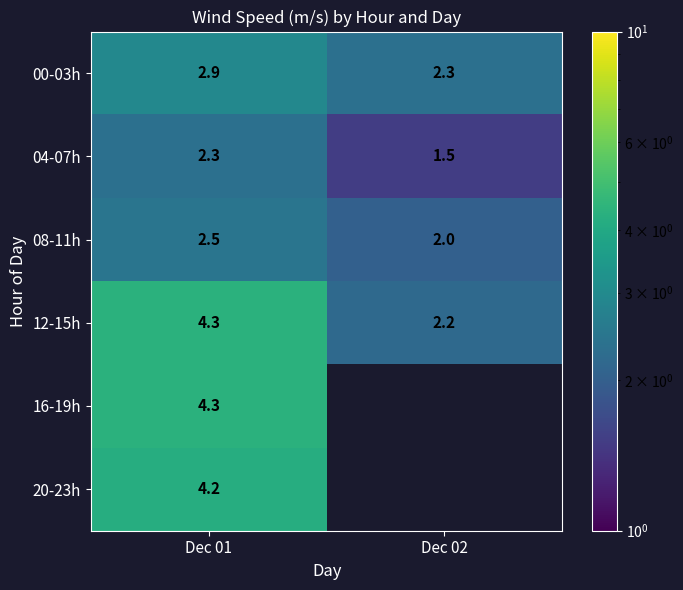

The value of 00-03h at Dec 02 is 2.3. True or false?

True